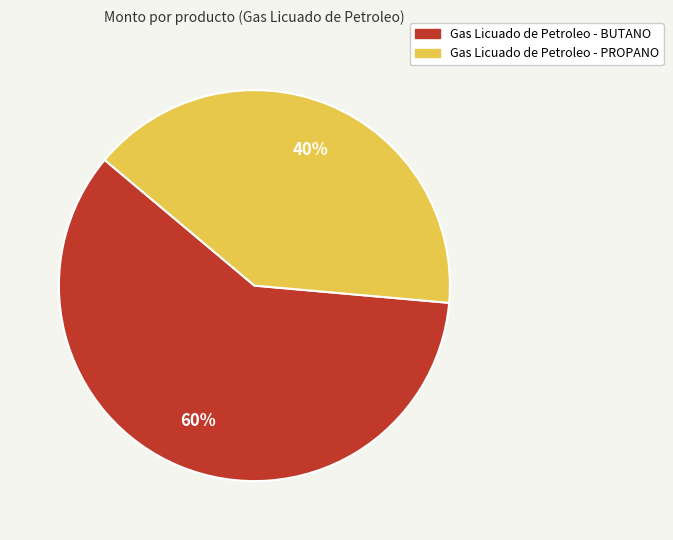

Which category has the biggest portion of the pie?

Gas Licuado de Petroleo - BUTANO